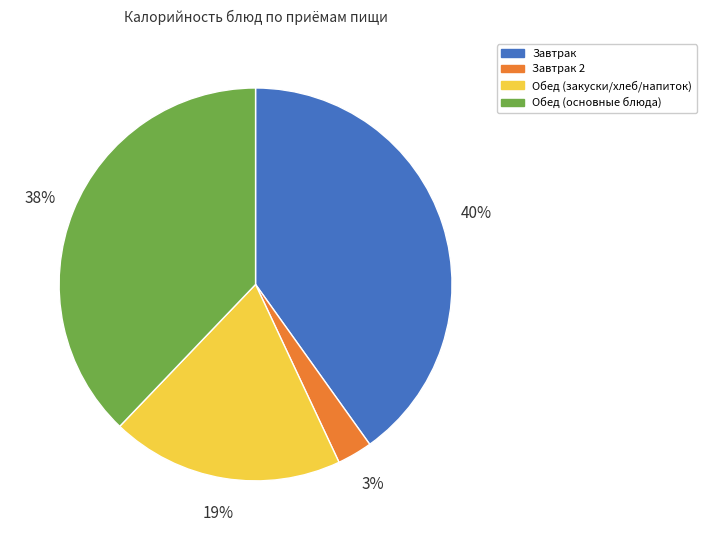

Is there any slice that represents more than half of the pie?

No